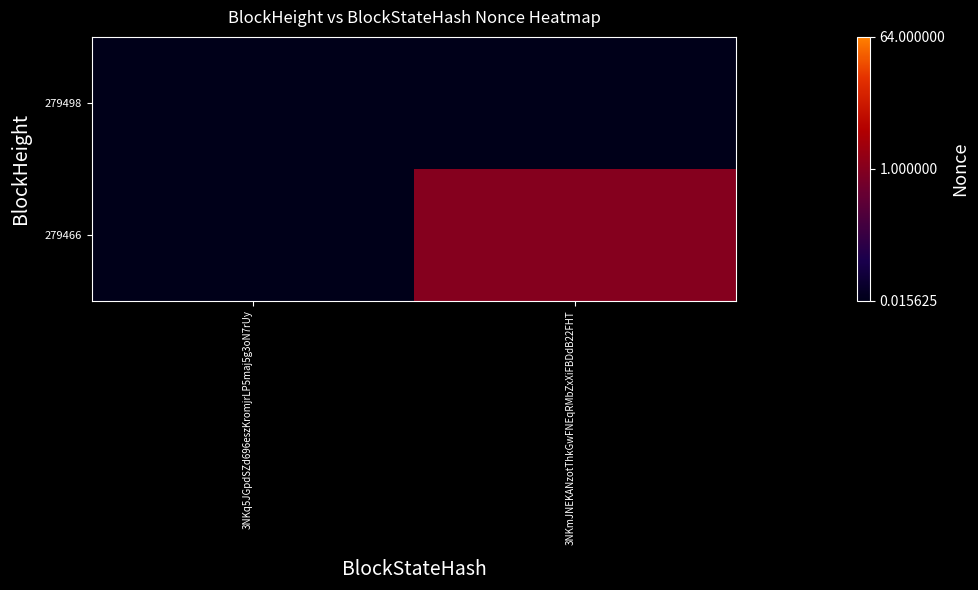

Which series has the largest range (max minus min)?

279466